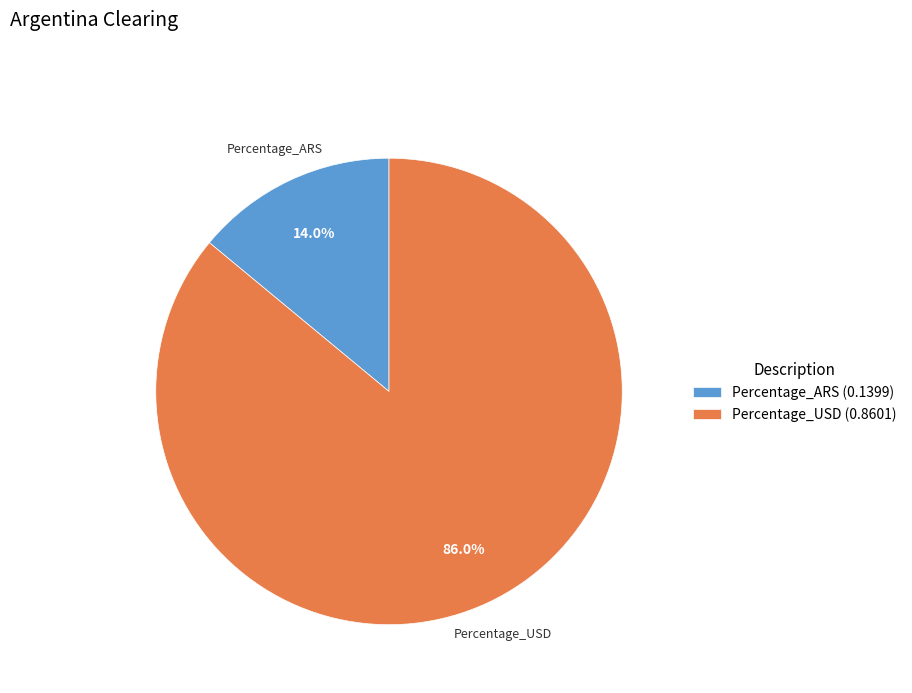

Which category has the biggest portion of the pie?

Percentage_USD